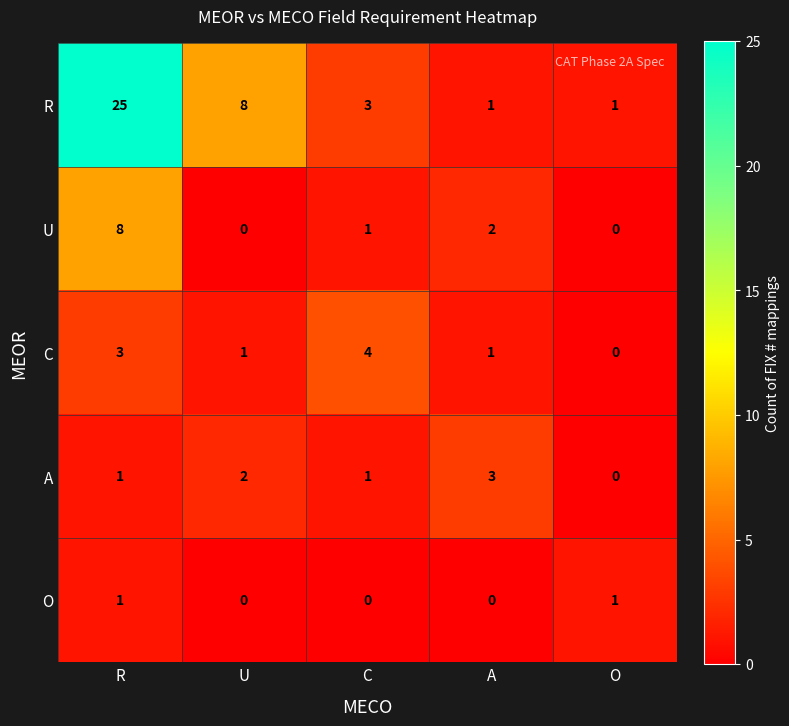

Is it true that C equals 4 at C?

True